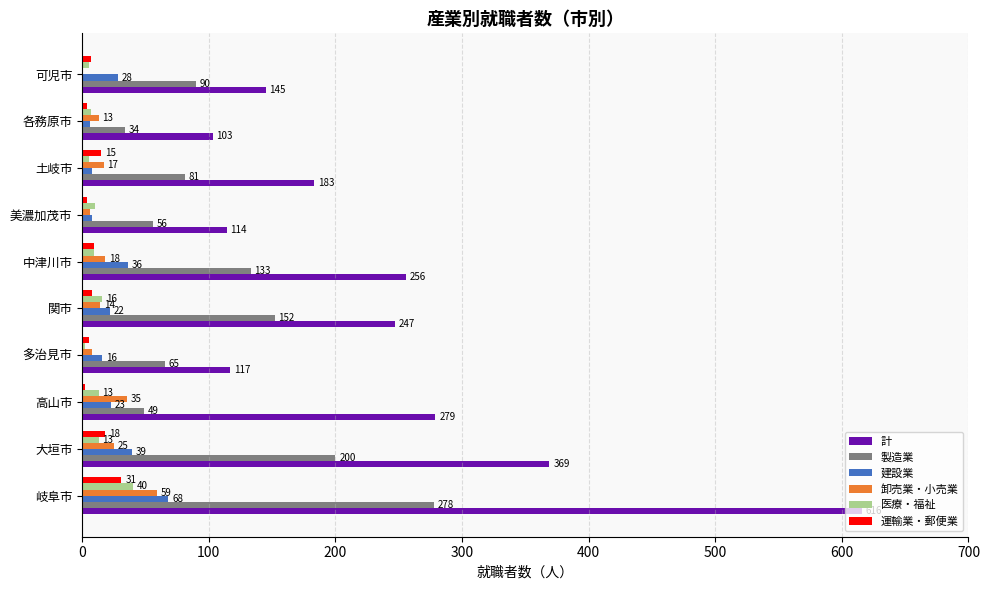

Is it true that 卸売業・小売業 equals 1 at 可児市?

True